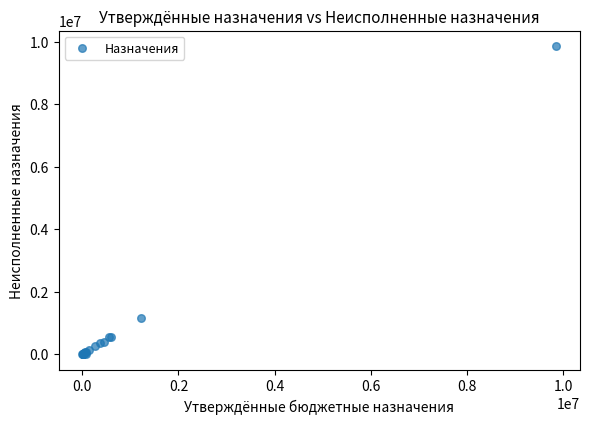

What Y value in the scatter plot is closest to 4929550?

1140927.4